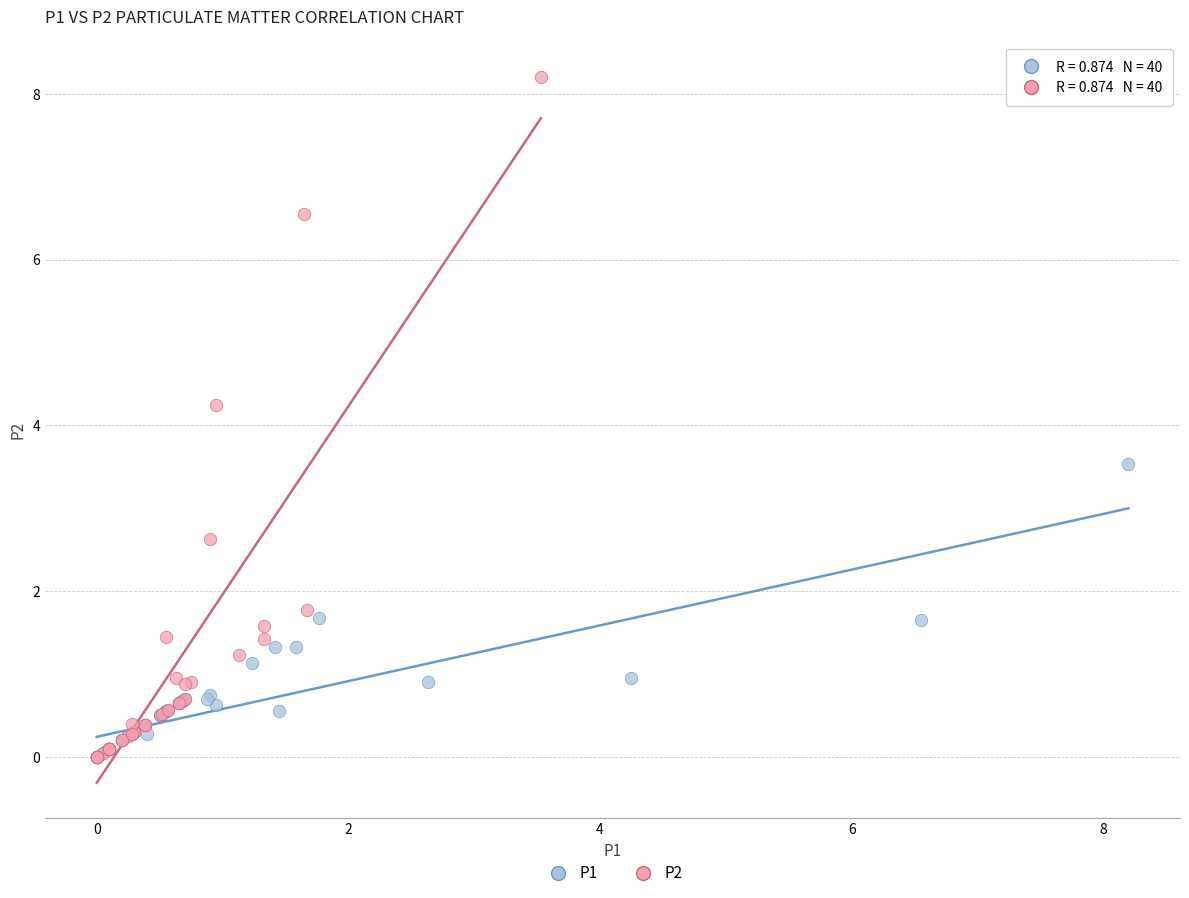

Which series has the largest Y range (max minus min)?

P2